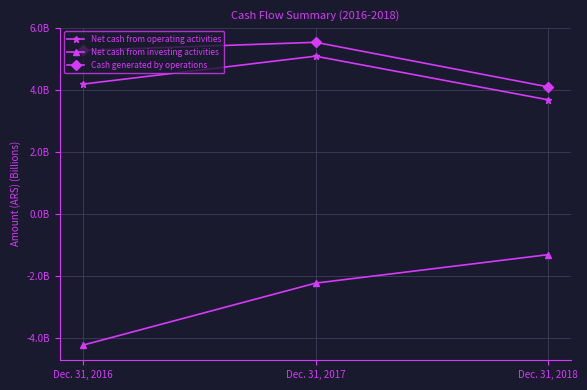

Reading left to right, list all the values displayed in this chart.

Net cash from operating activities: Dec. 31, 2016=4.2	Dec. 31, 2017=5.1	Dec. 31, 2018=3.7
Net cash from investing activities: Dec. 31, 2016=-4.2	Dec. 31, 2017=-2.2	Dec. 31, 2018=-1.3
Cash generated by operations: Dec. 31, 2016=5.3	Dec. 31, 2017=5.5	Dec. 31, 2018=4.1